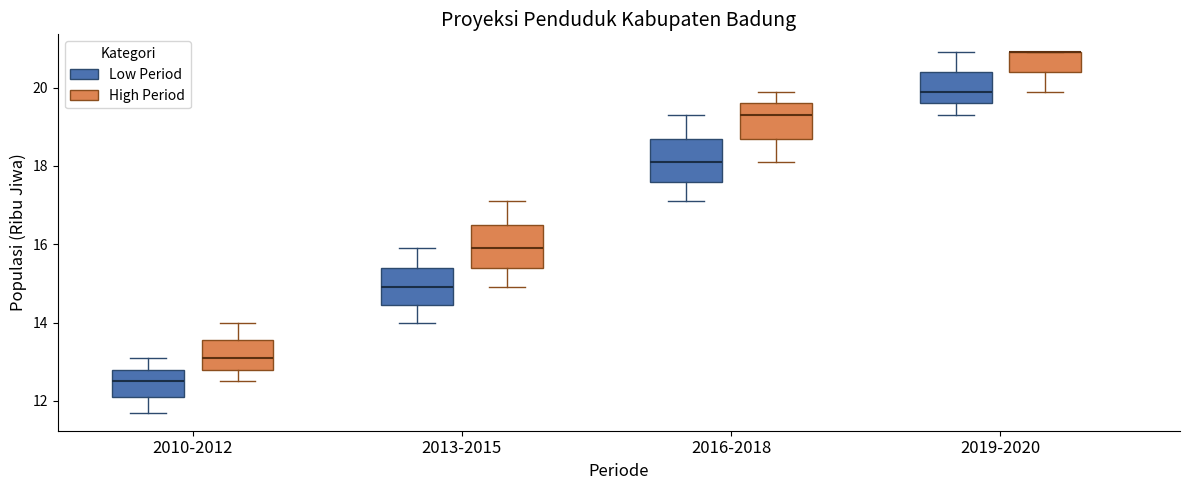

Reading left to right, read every box against the y-axis: the position of its median line, the range the box covers, and the ends of its whiskers. The values are not printed on the chart, so give them approximately, as read against the axis.

2010-2012 (Low Period): median 12.6, box 12.2 to 12.8, whiskers 11.8 to 13.2
2010-2012 (High Period): median 13.2, box 12.8 to 13.6, whiskers 12.6 to 14.0
2013-2015 (Low Period): median 15.0, box 14.4 to 15.4, whiskers 14.0 to 16.0
2013-2015 (High Period): median 16.0, box 15.4 to 16.6, whiskers 15.0 to 17.2
2016-2018 (Low Period): median 18.2, box 17.6 to 18.8, whiskers 17.2 to 19.4
2016-2018 (High Period): median 19.4, box 18.8 to 19.6, whiskers 18.2 to 20.0
2019-2020 (Low Period): median 20.0, box 19.6 to 20.4, whiskers 19.4 to 21.0
2019-2020 (High Period): median 21.0 (drawn on the box's upper edge), box 20.4 to 21.0, whiskers 20.0 to 21.0